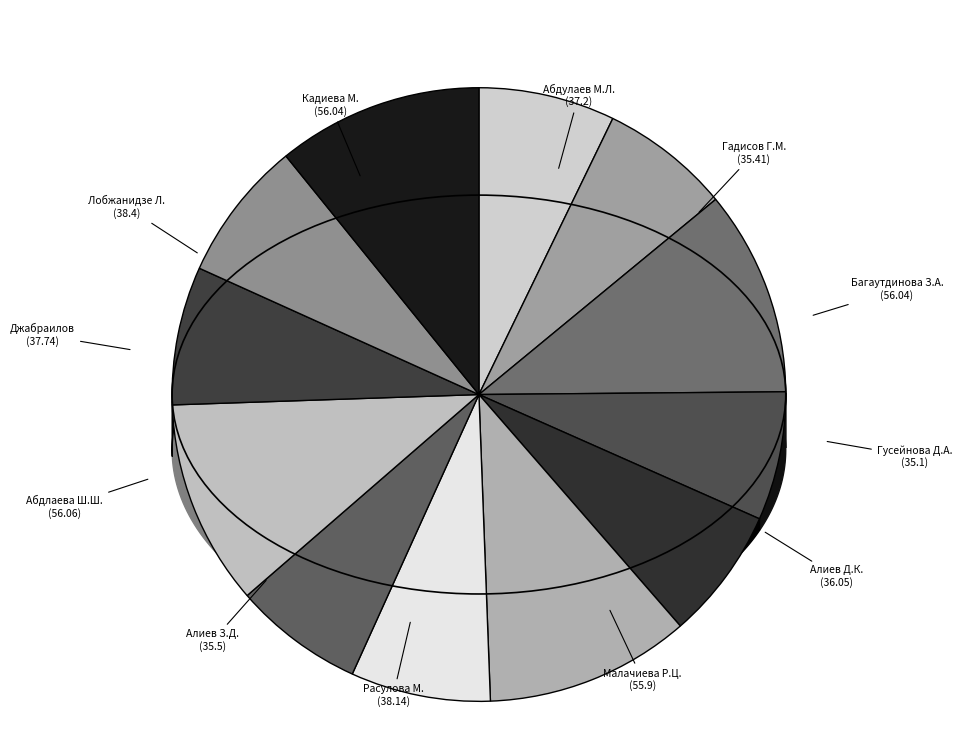

Is the sum of 5 and 8 greater than half?

No